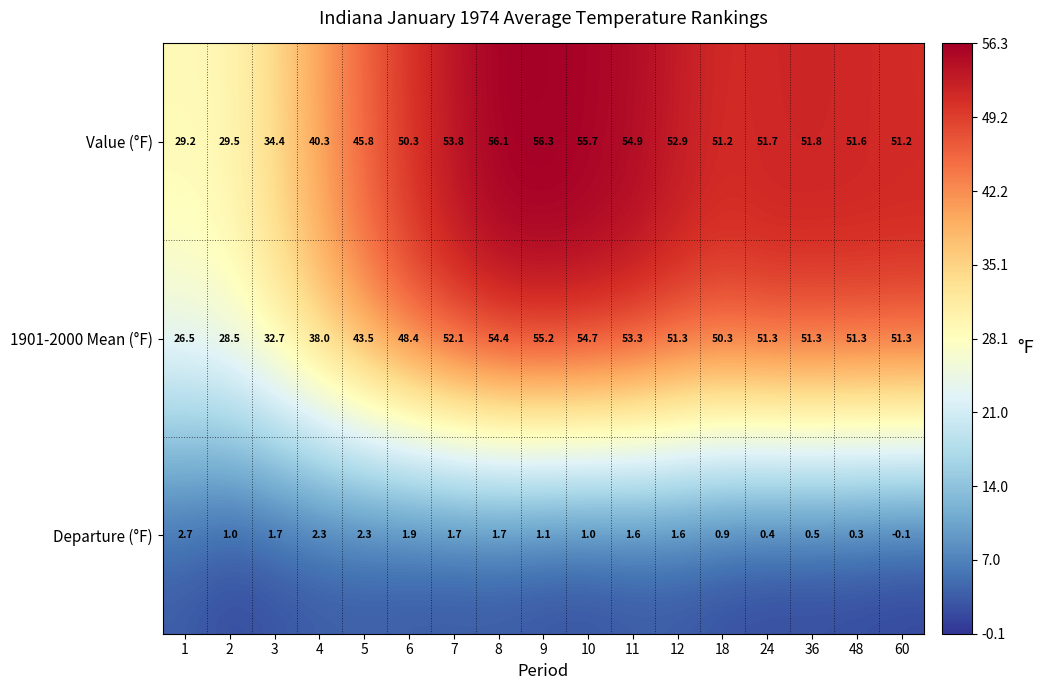

What is the total value across all series at 10?

111.4